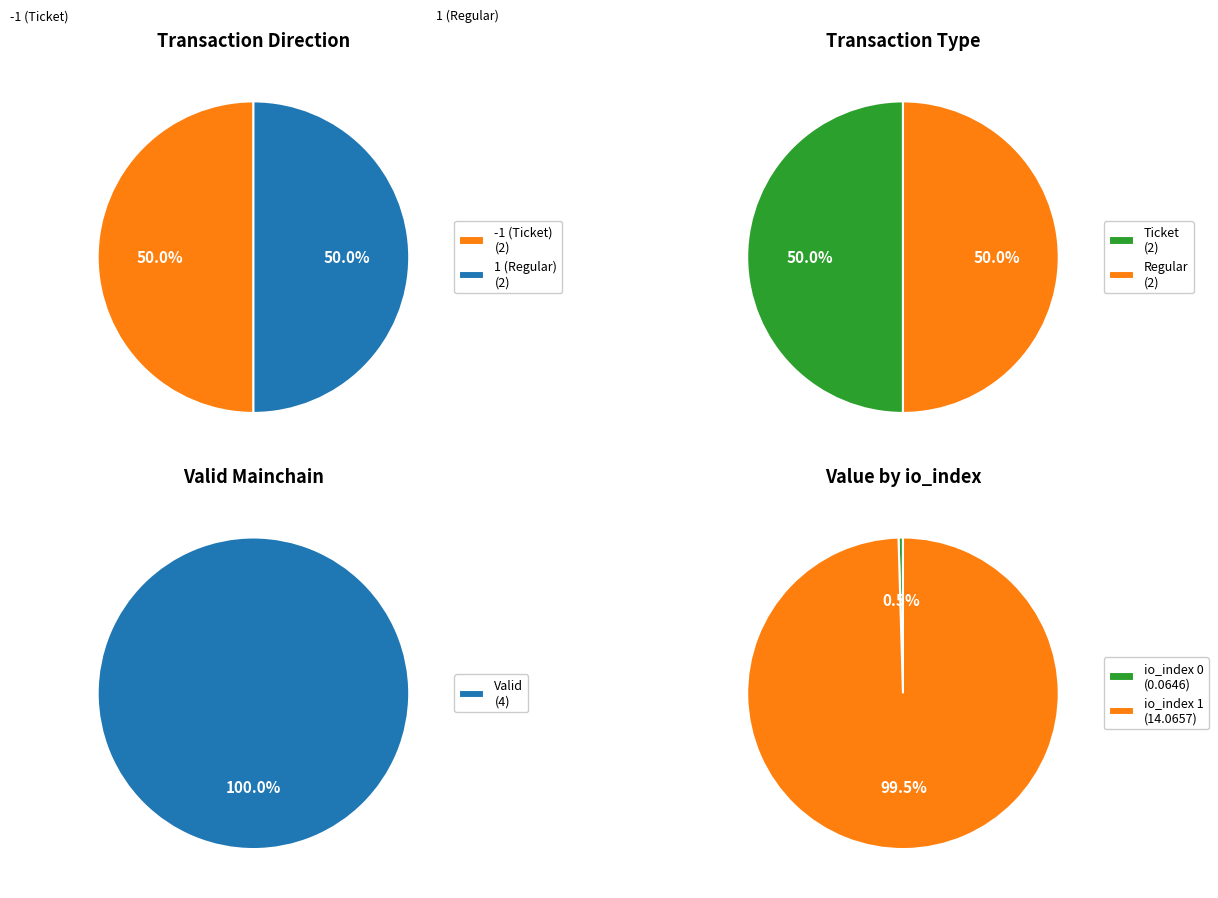

Which slice is the smallest?

io_index 0